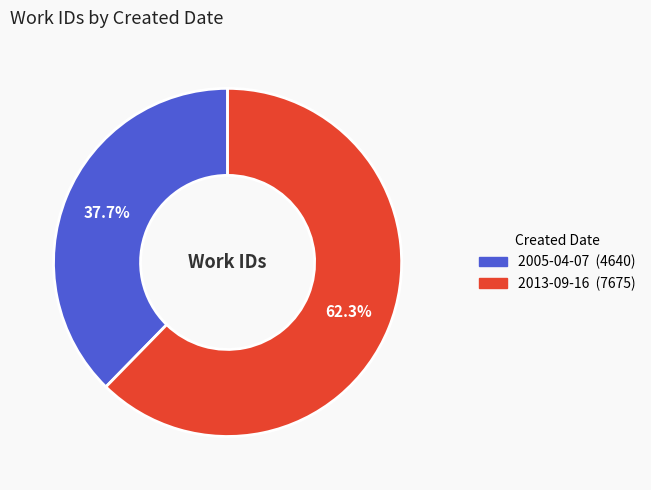

Does 2013-09-16 account for over 50% of the chart?

Yes